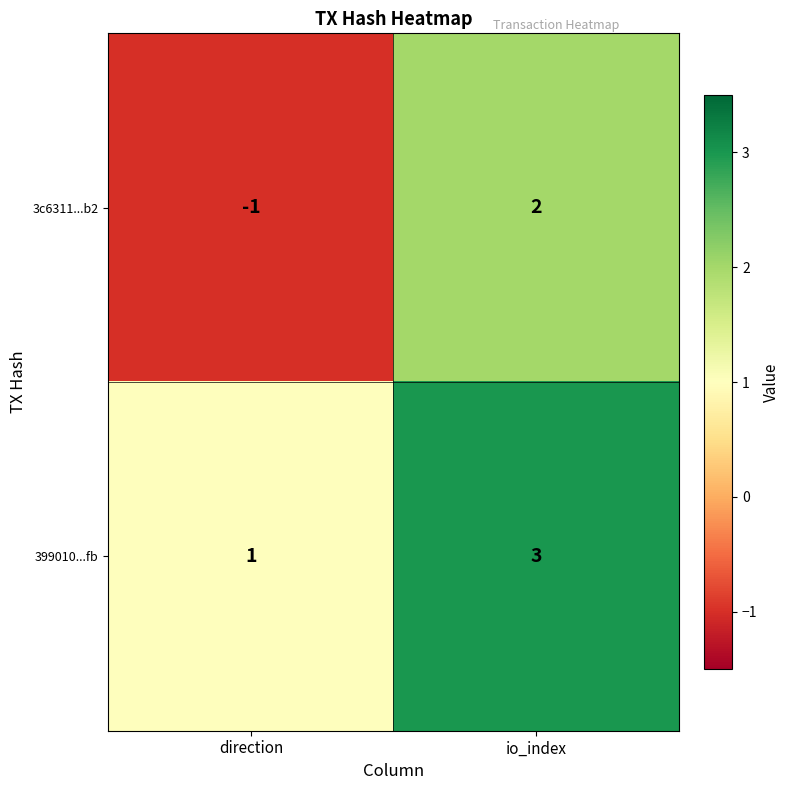

At which category is the sum across all series the highest?

io_index